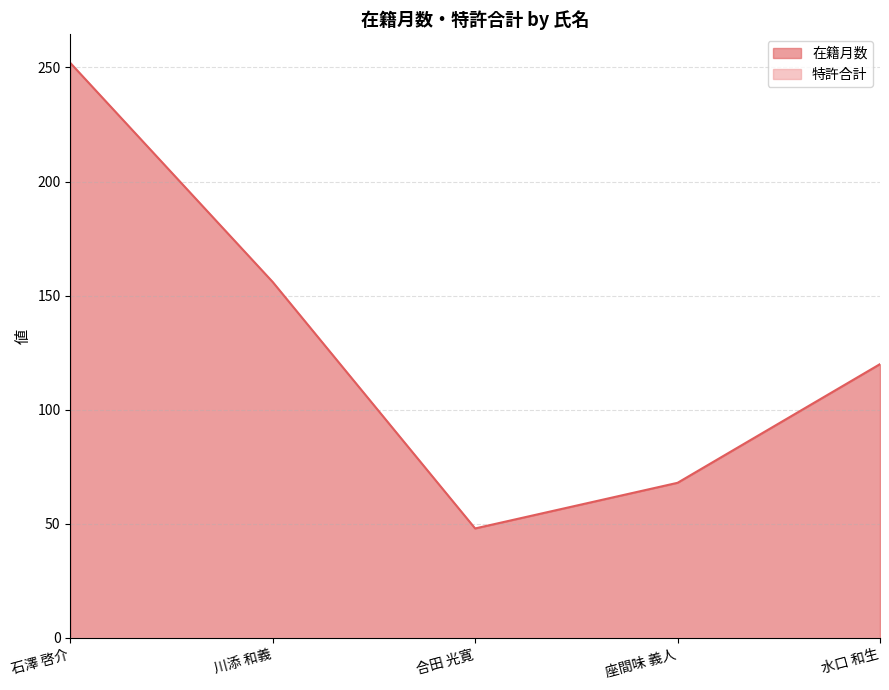

What is the difference between the values at 合田 光寛 and 川添 和義?

108